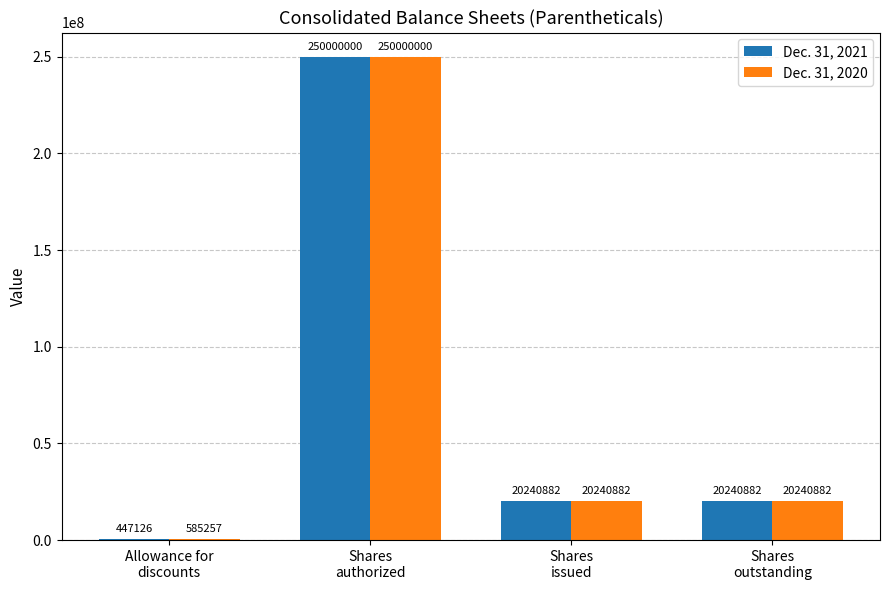

Which label corresponds to the largest value in the chart?

Shares
authorized